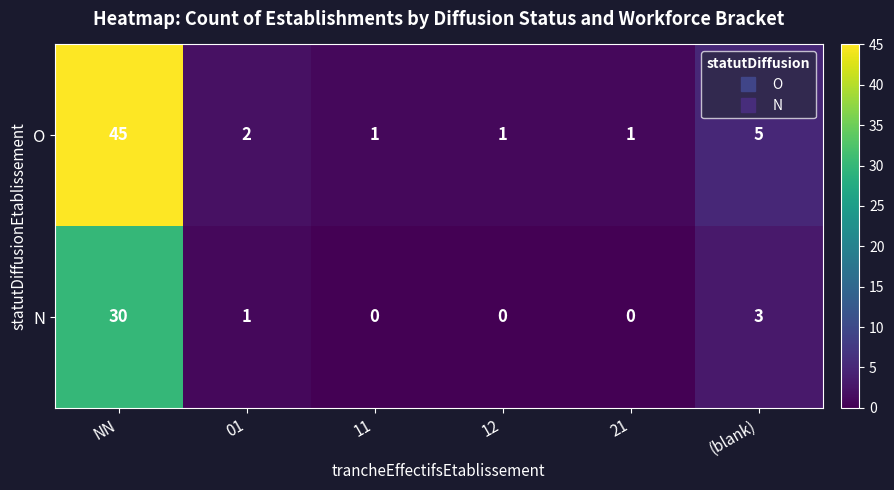

Rank the series by their maximum value, from highest to lowest.

O, N